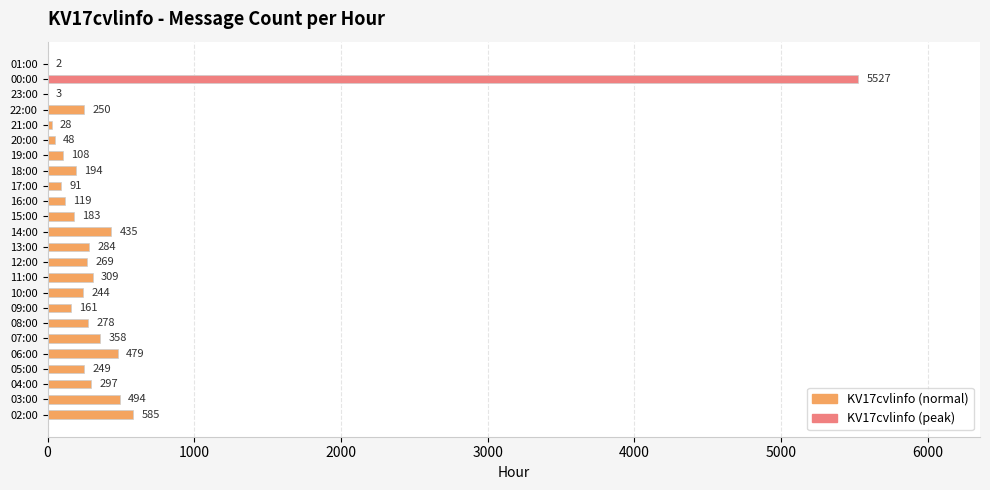

Which category has the highest value across all series?

00:00